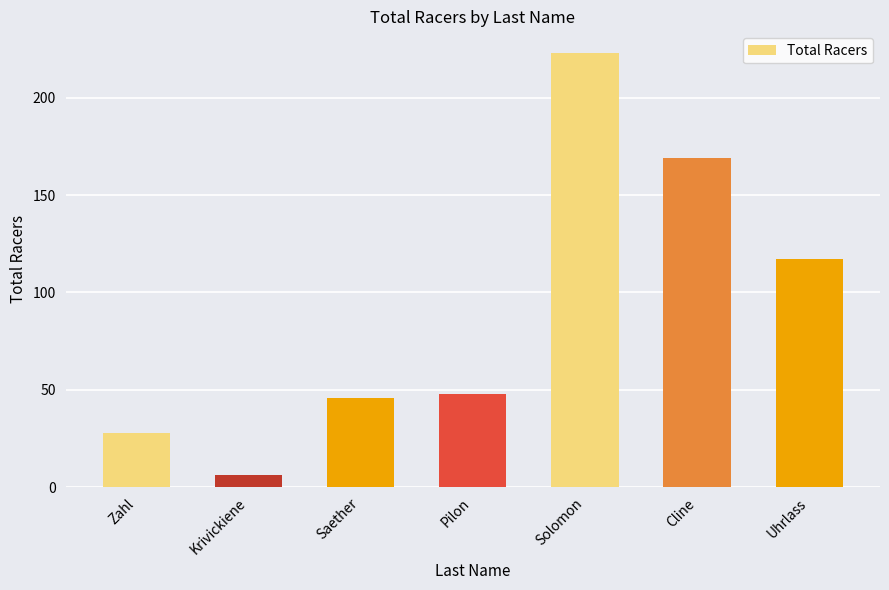

True or false: the data shows 28 at Zahl.

True